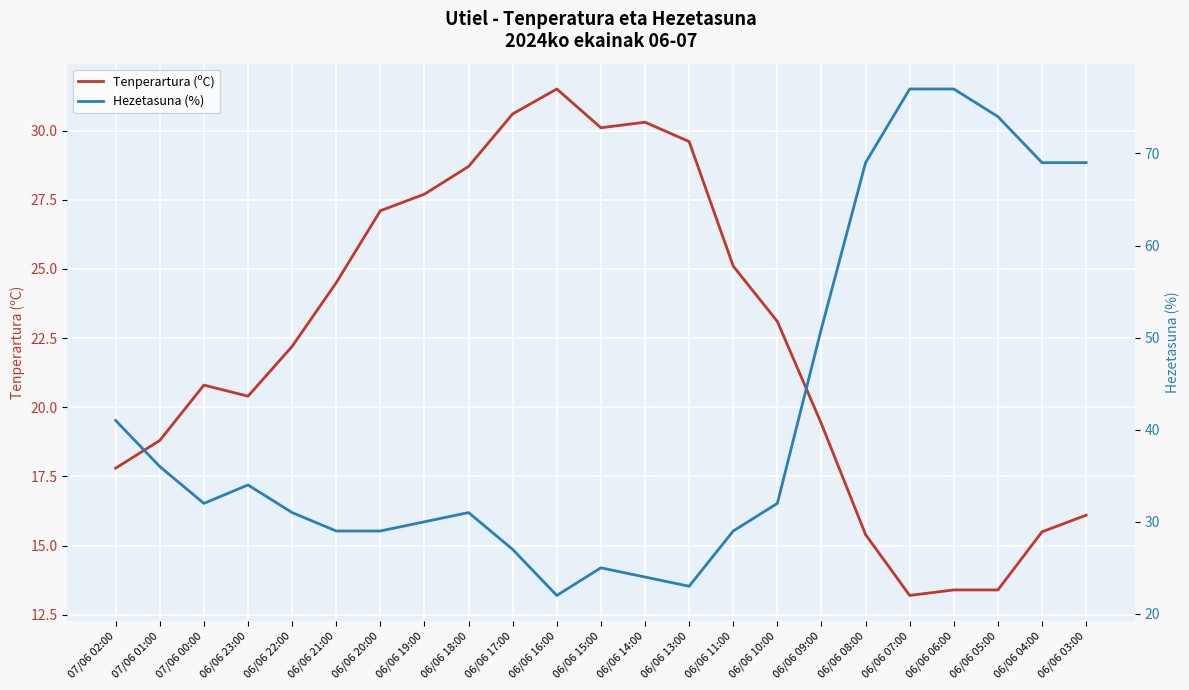

At which category is the sum across all series the highest?

06/06 06:00